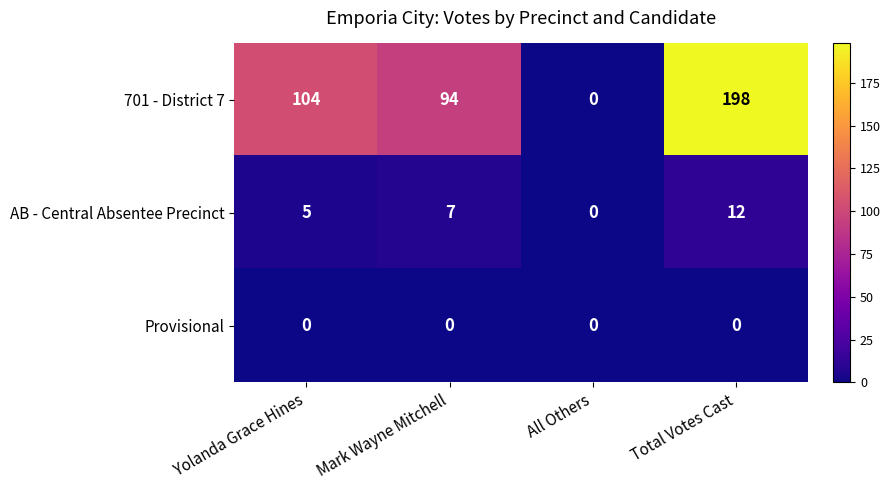

Which series has the largest total across all categories?

701 - District 7